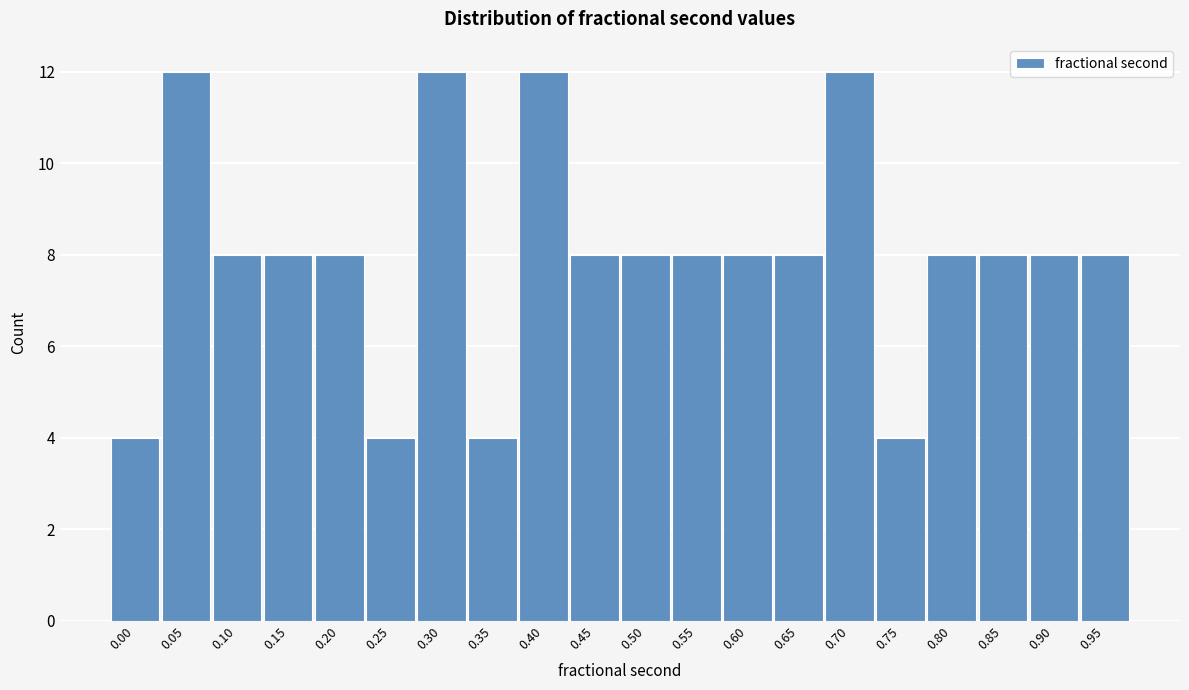

Reading left to right, transcribe all the data shown in this chart.

0.00=4	0.05=12	0.10=8	0.15=8	0.20=8	0.25=4	0.30=12	0.35=4	0.40=12	0.45=8	0.50=8	0.55=8	0.60=8	0.65=8	0.70=12	0.75=4	0.80=8	0.85=8	0.90=8	0.95=8